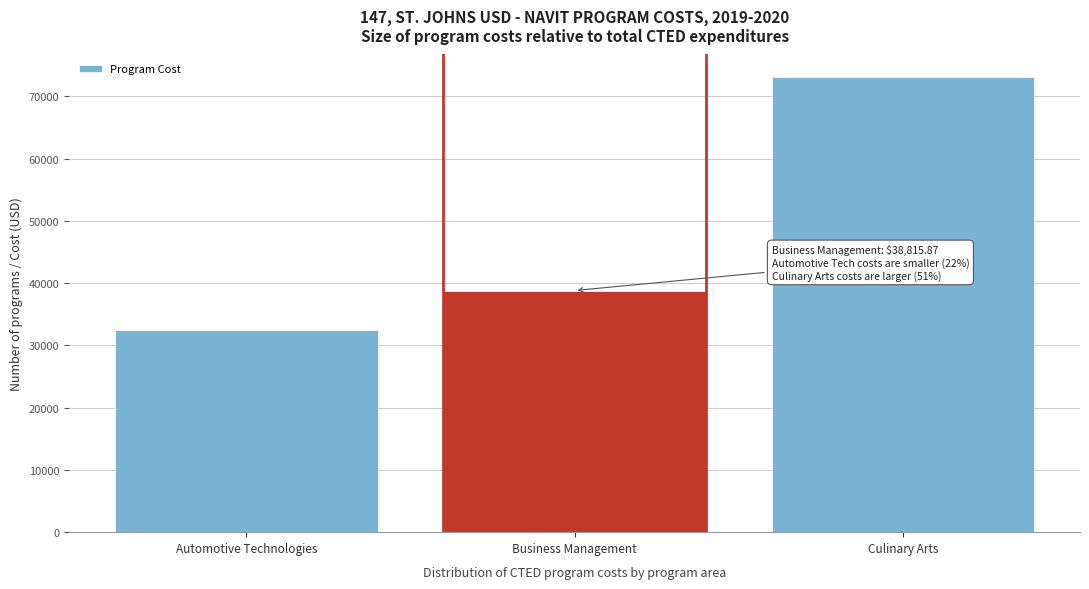

Reading right to left, extract all data points from this chart.

Culinary Arts=73077.6	Business Management=38815.9	Automotive Technologies=32445.5